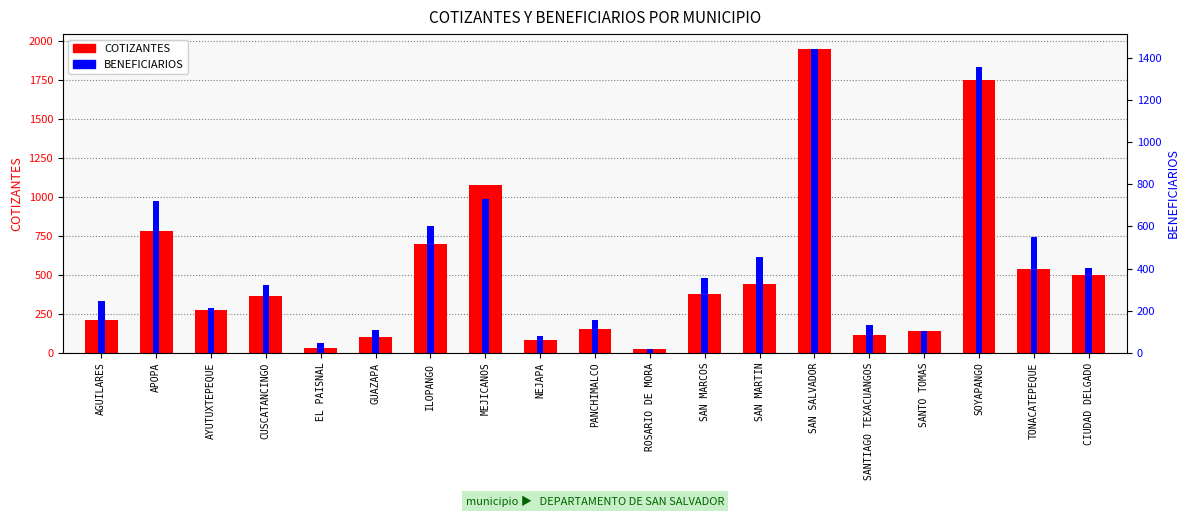

What are all the series names shown in the legend?

COTIZANTES, BENEFICIARIOS